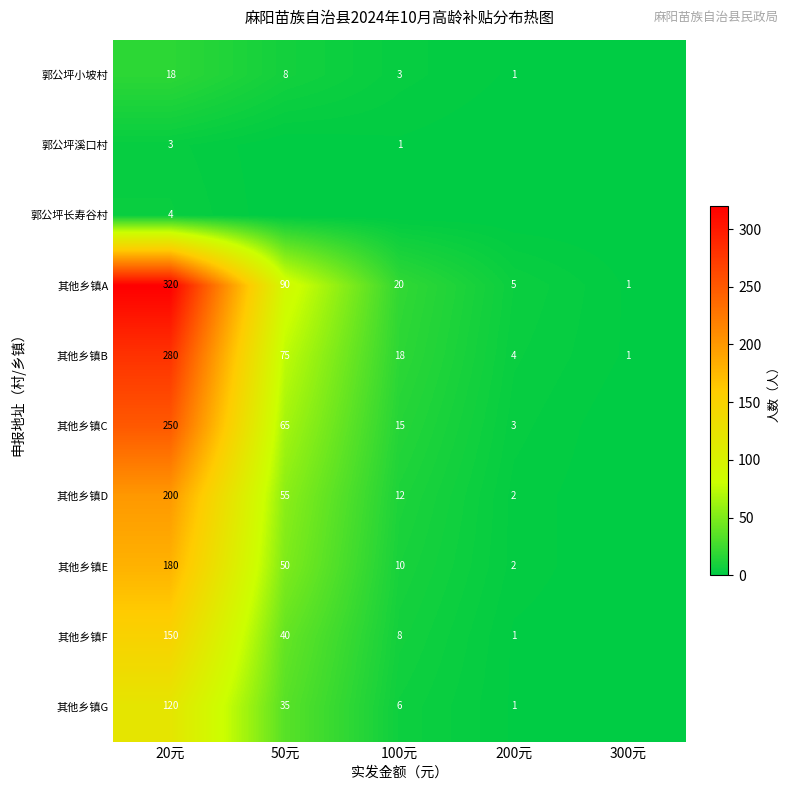

How many data points in 其他乡镇B are less than 18?

2